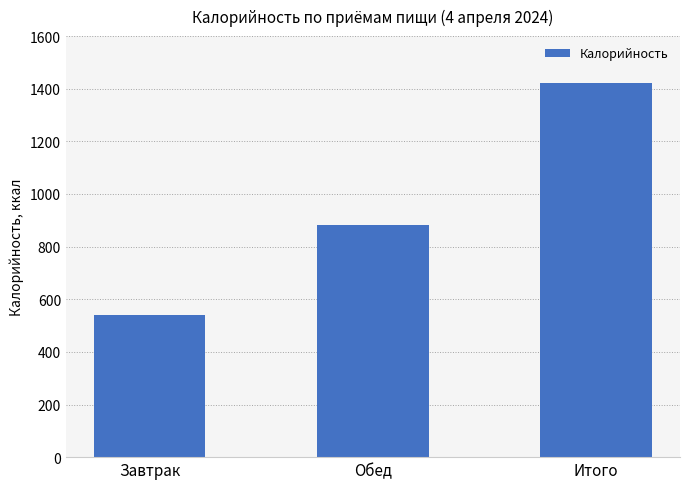

How many data points are above 883?

2